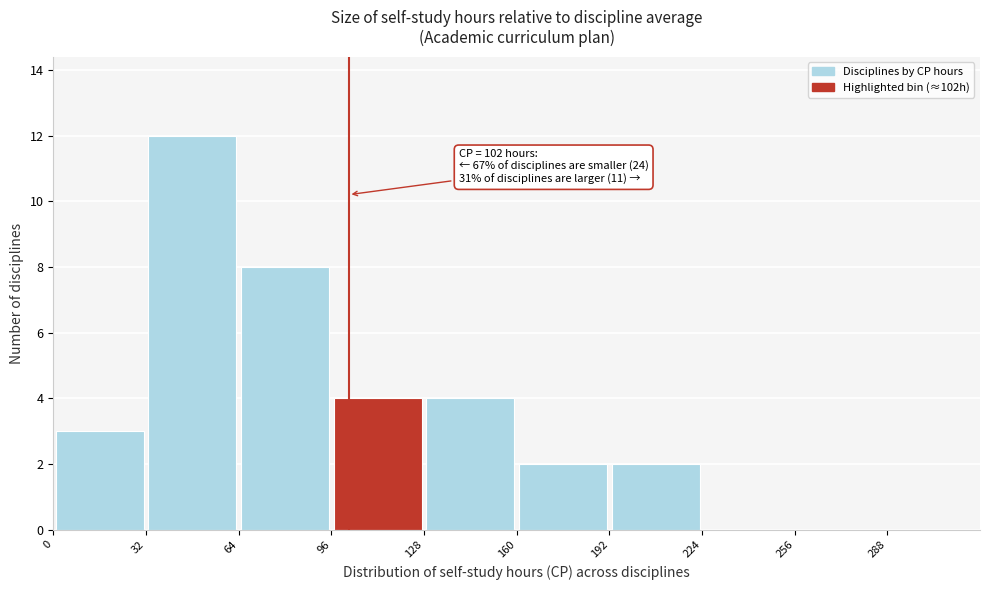

Which range on the x-axis has the tallest bar?

32 to 64